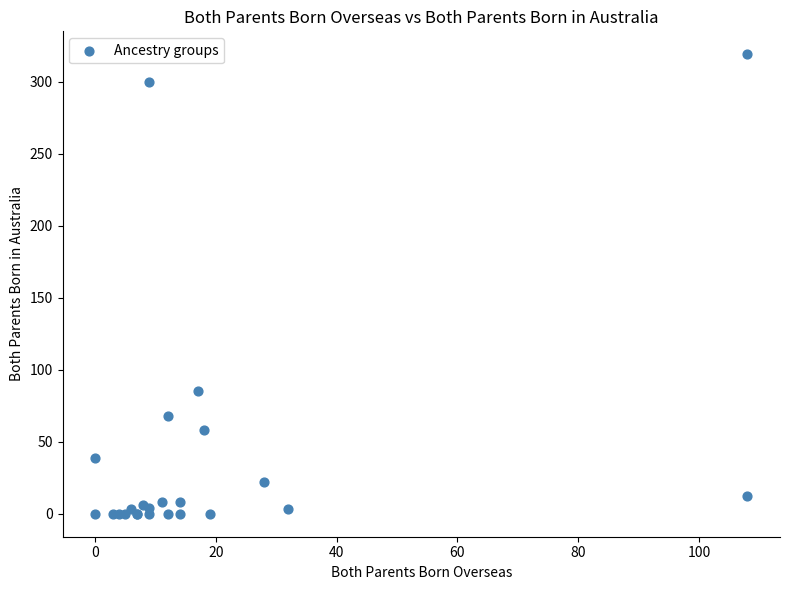

What Y value in the scatter plot is closest to 159?

85